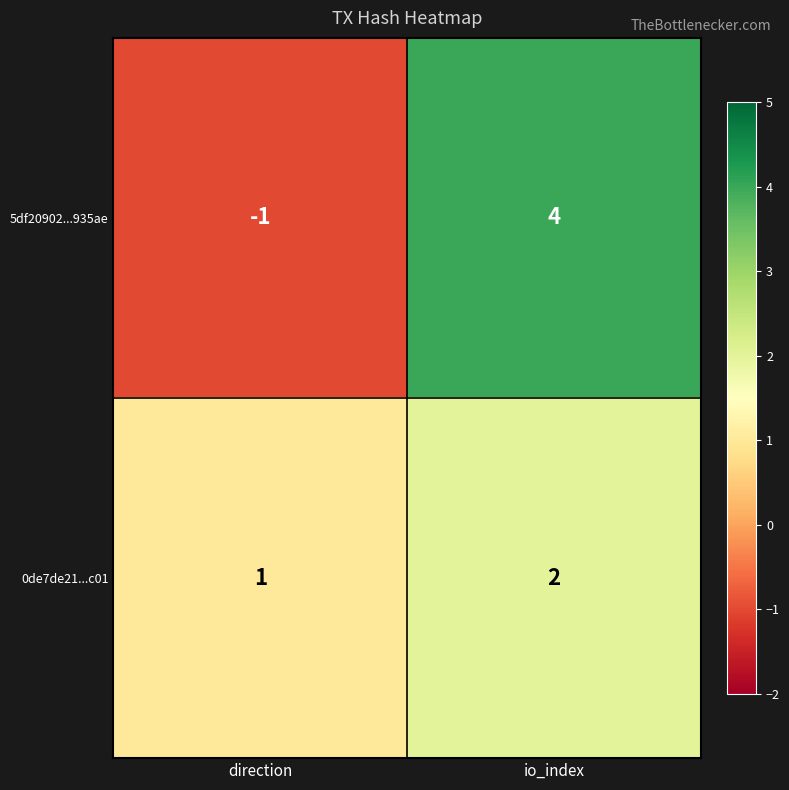

True or false: 5df20902...935ae has a value of 2 at io_index.

False